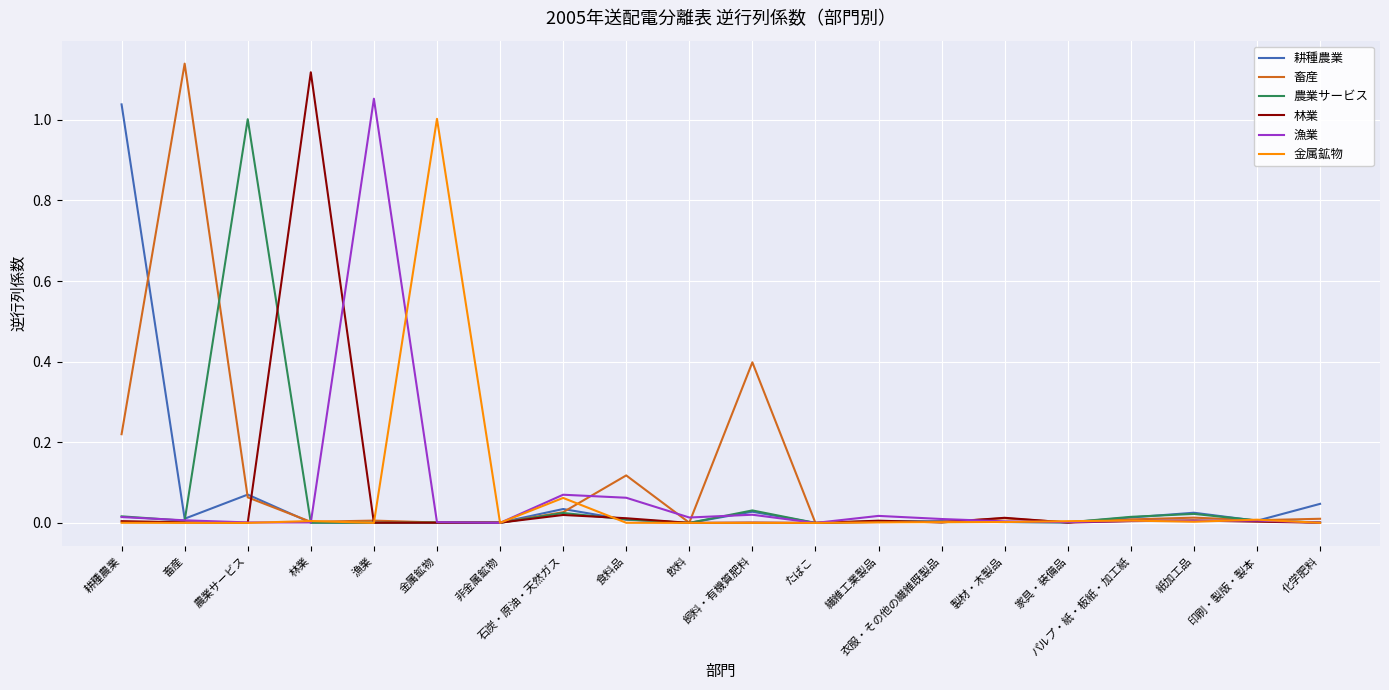

Where do 林業 and 農業サービス first cross each other?

農業サービス and 林業